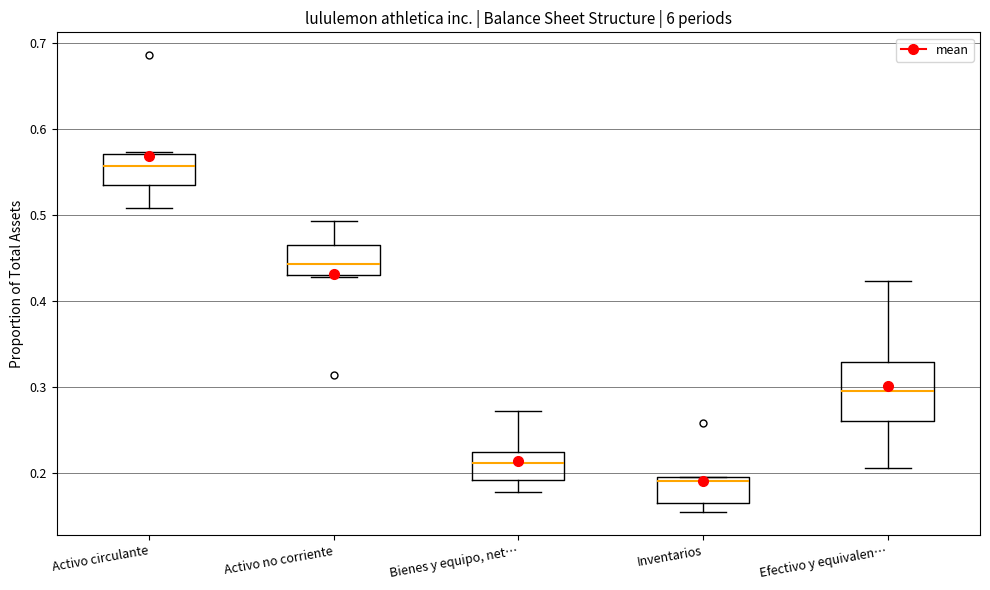

Where is the lower edge of the box for Bienes y equipo, net… on the y-axis? The values are not printed on the chart, so give them approximately, as read against the axis.

0.19